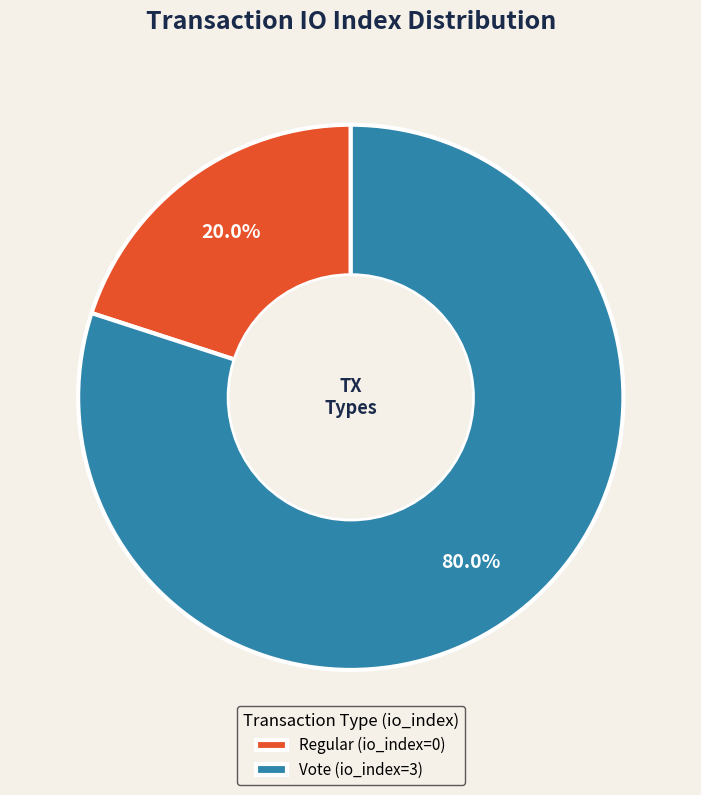

Which has a higher value, Regular or Vote?

Vote